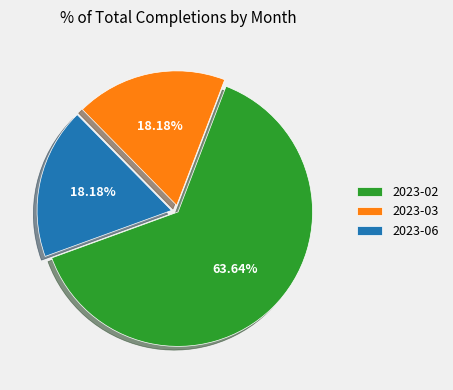

To the nearest percent, what portion does 2023-02 represent?

64%